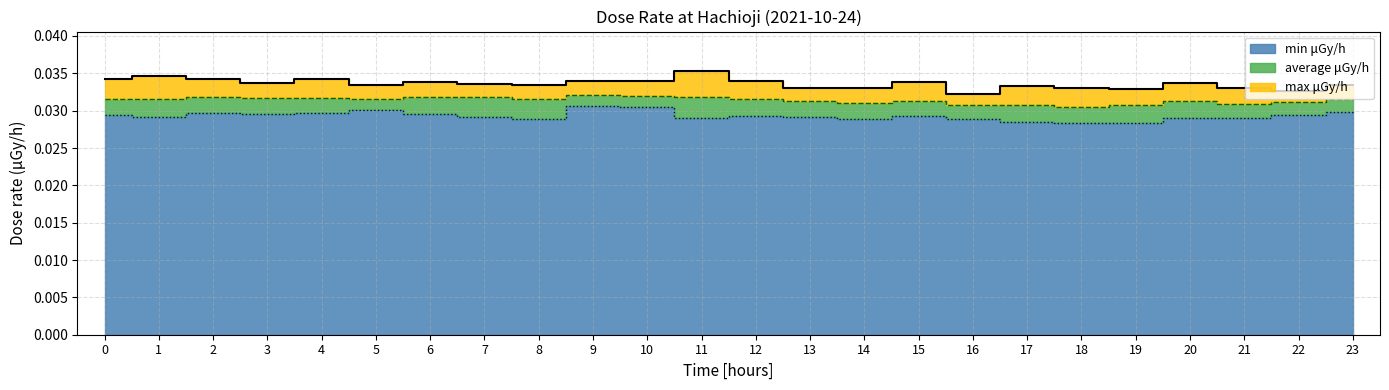

What is the sum of the min μGy/h values at 8 and 18?

0.1